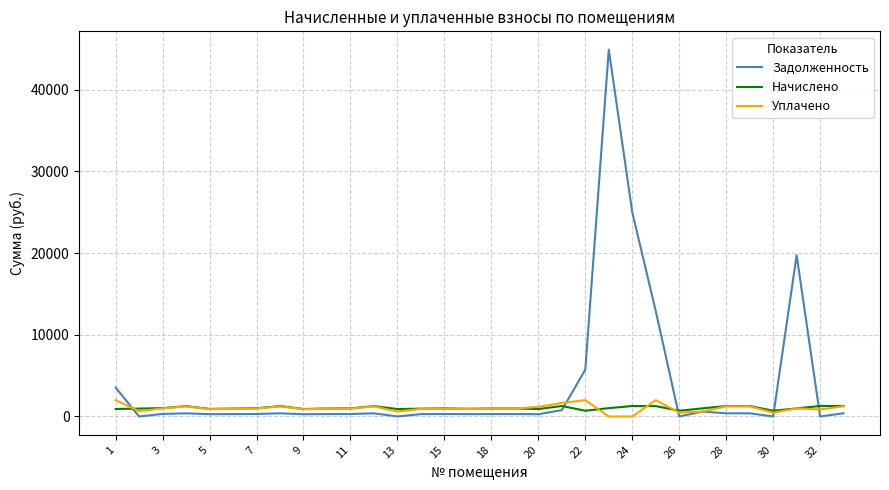

How many lines are shown in the chart?

3